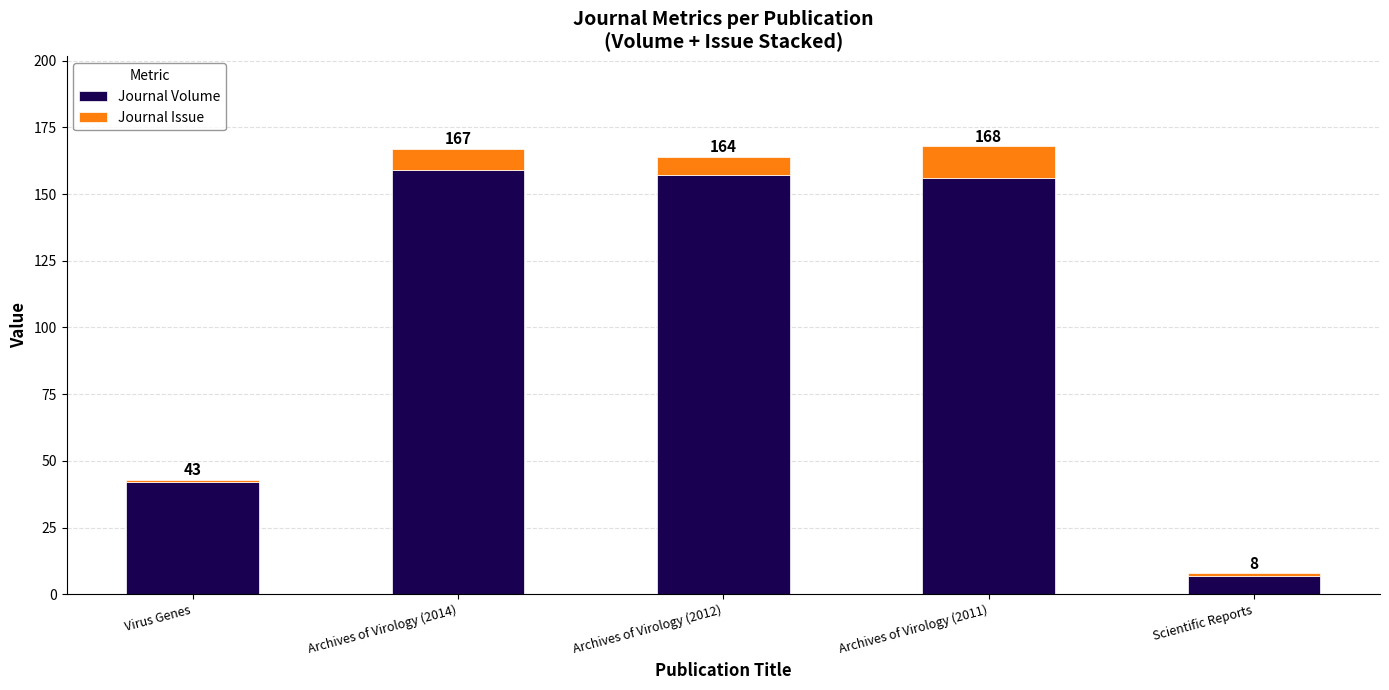

What are all the series names shown in the legend?

Journal Volume, Journal Issue